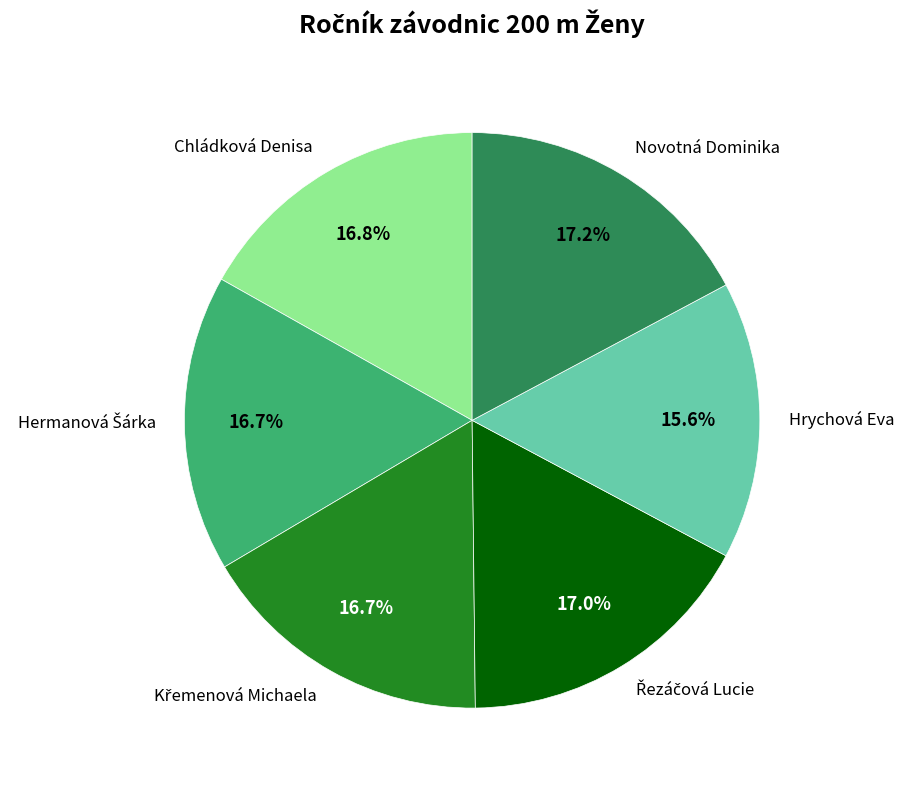

Which category has the smallest portion of the pie?

Hrychová Eva